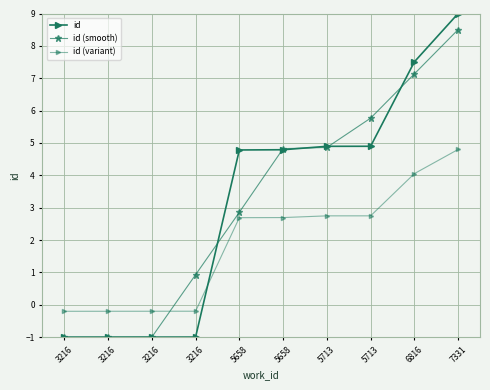

Is this an area chart (filled region under the line)?

No